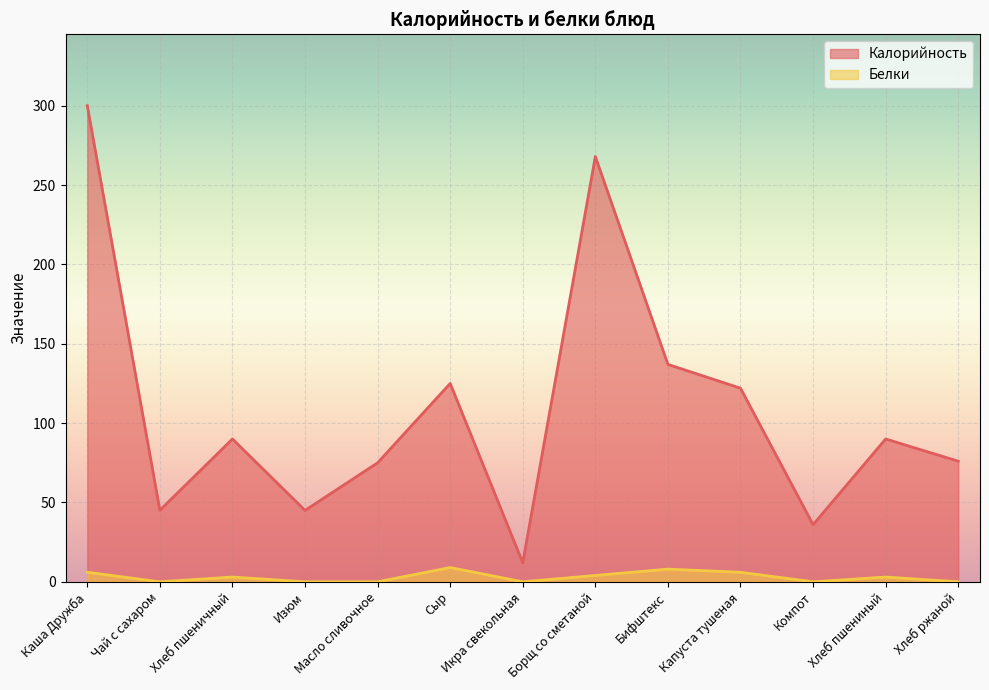

The Белки series shows 14.1 at Сыр. True or false?

False